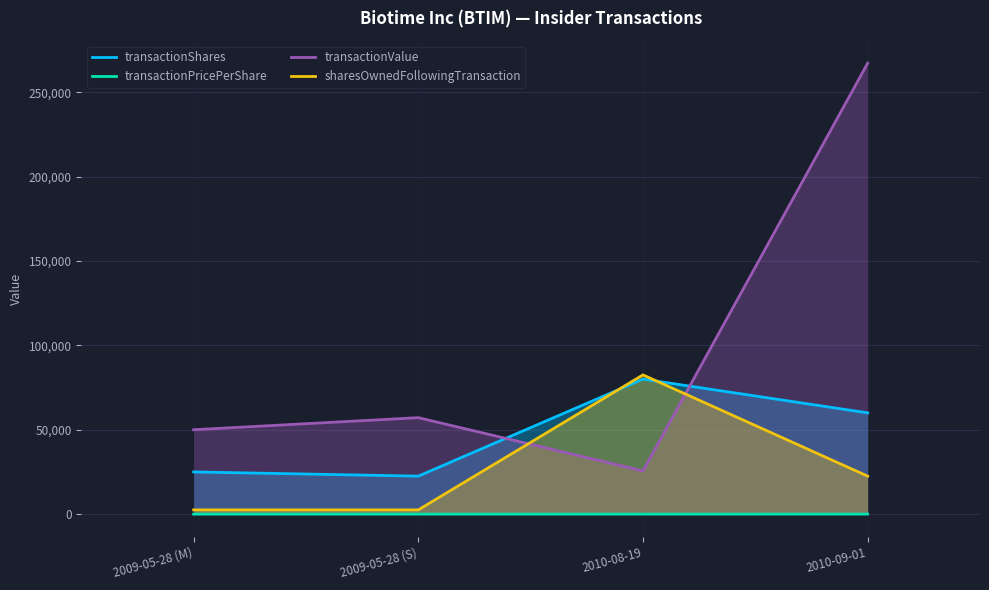

True or false: transactionPricePerShare has a value of 4.5 at 2010-09-01.

True